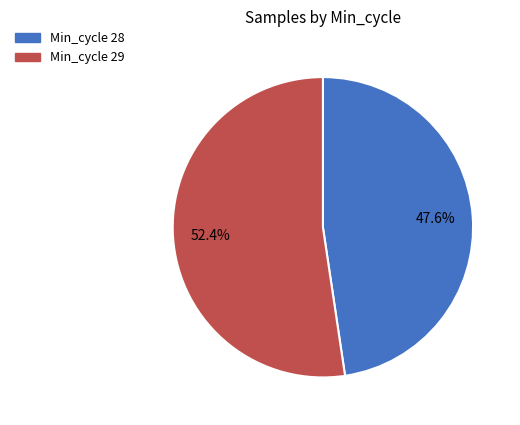

Does any single category account for the majority?

Yes